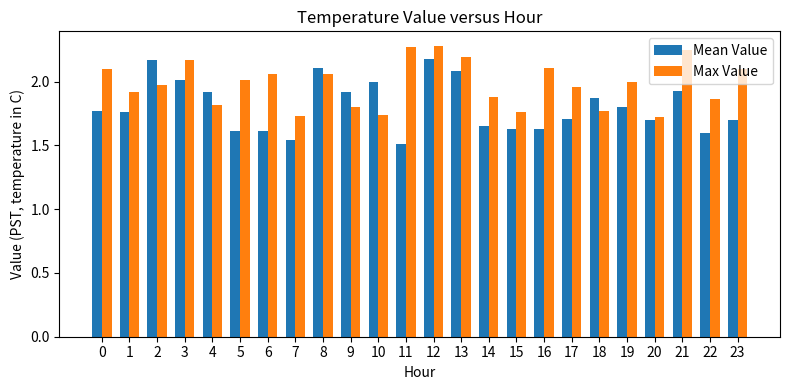

Is the value of Max Value at 8 greater than the value of Mean Value at 22?

Yes